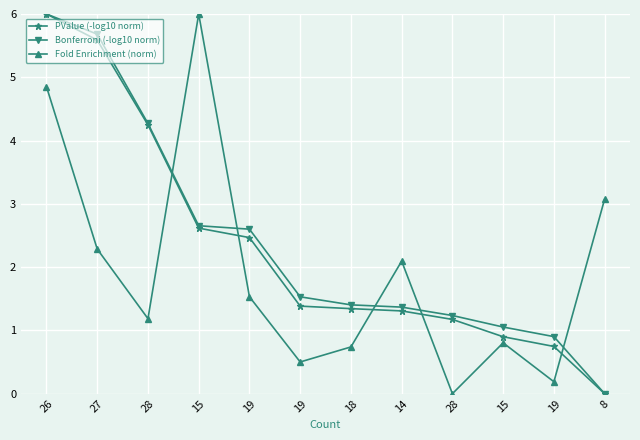

Rank the categories by Bonferroni (-log10 norm) value from highest to lowest.

26, 27, 28, 15, 19, 19, 18, 14, 28, 15, 19, 8